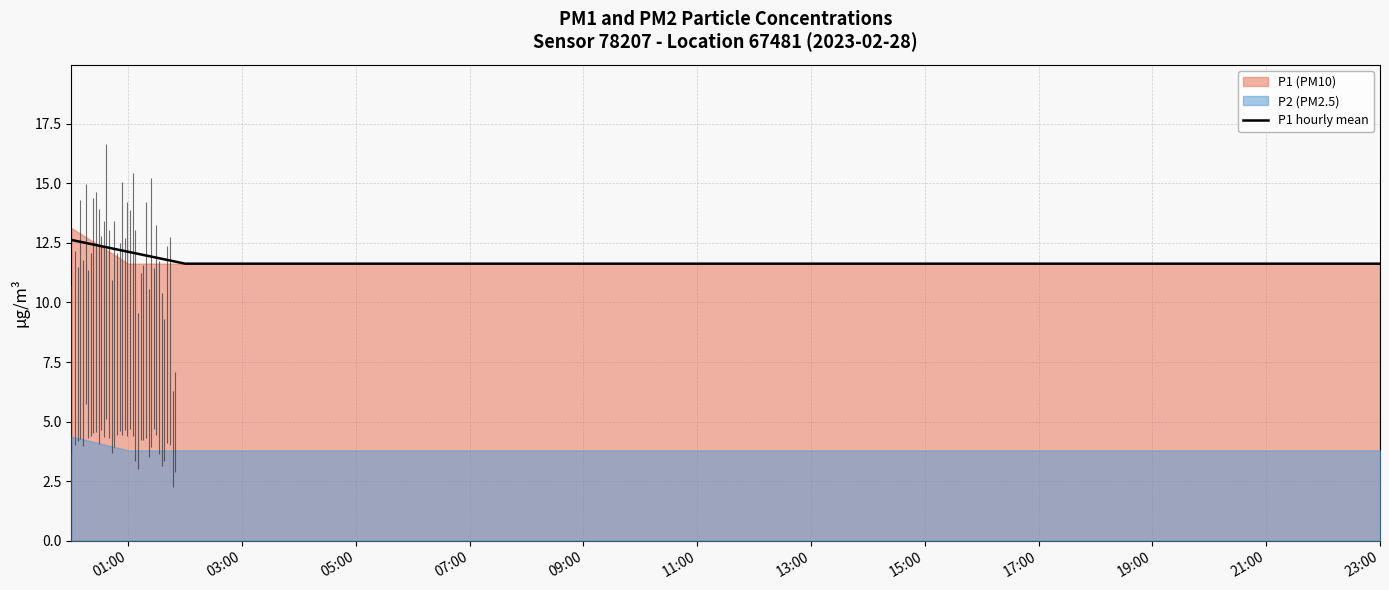

What is the maximum value for P1 hourly mean?

12.6